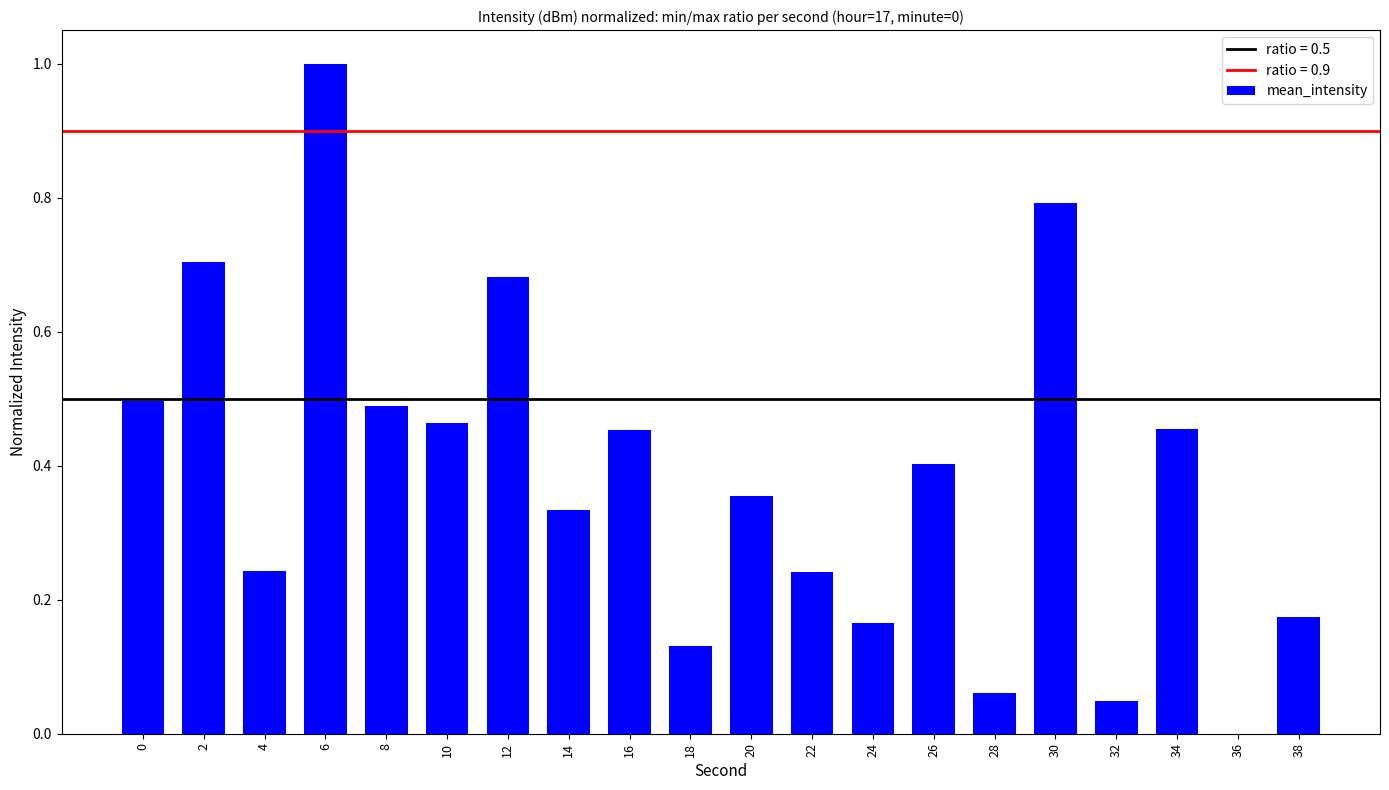

What is the sum of all values?

7.7